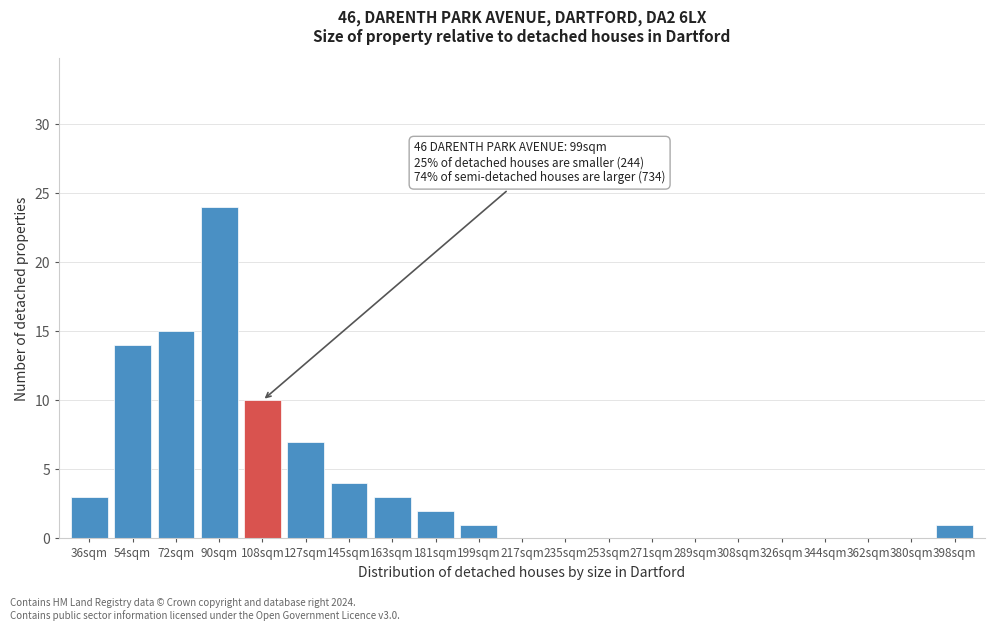

Reading right to left, list all the values displayed in this chart.

398sqm=1	380sqm=0	362sqm=0	344sqm=0	326sqm=0	308sqm=0	289sqm=0	271sqm=0	253sqm=0	235sqm=0	217sqm=0	199sqm=1	181sqm=2	163sqm=3	145sqm=4	127sqm=7	108sqm=10	90sqm=24	72sqm=15	54sqm=14	36sqm=3